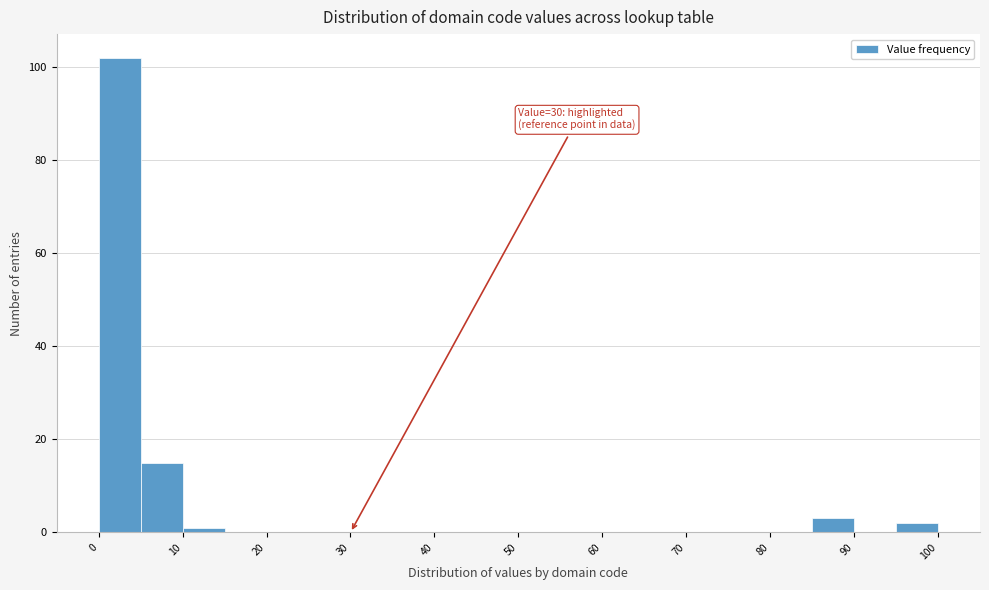

Over which range of the x-axis is the bar tallest?

0 to 5